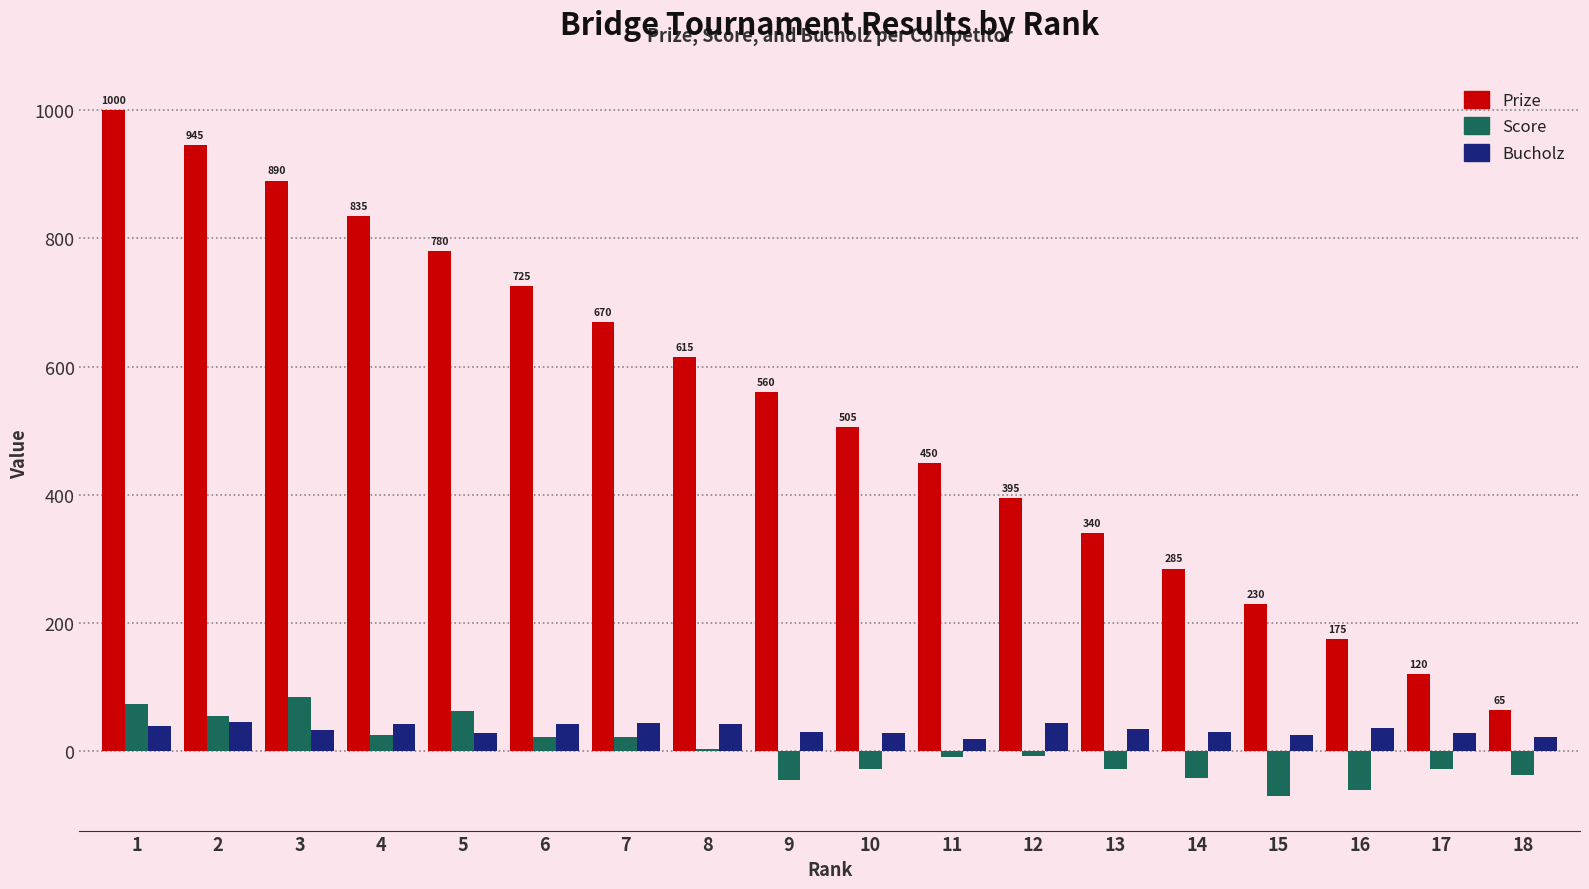

What is the highest value of the Prize series?

1000